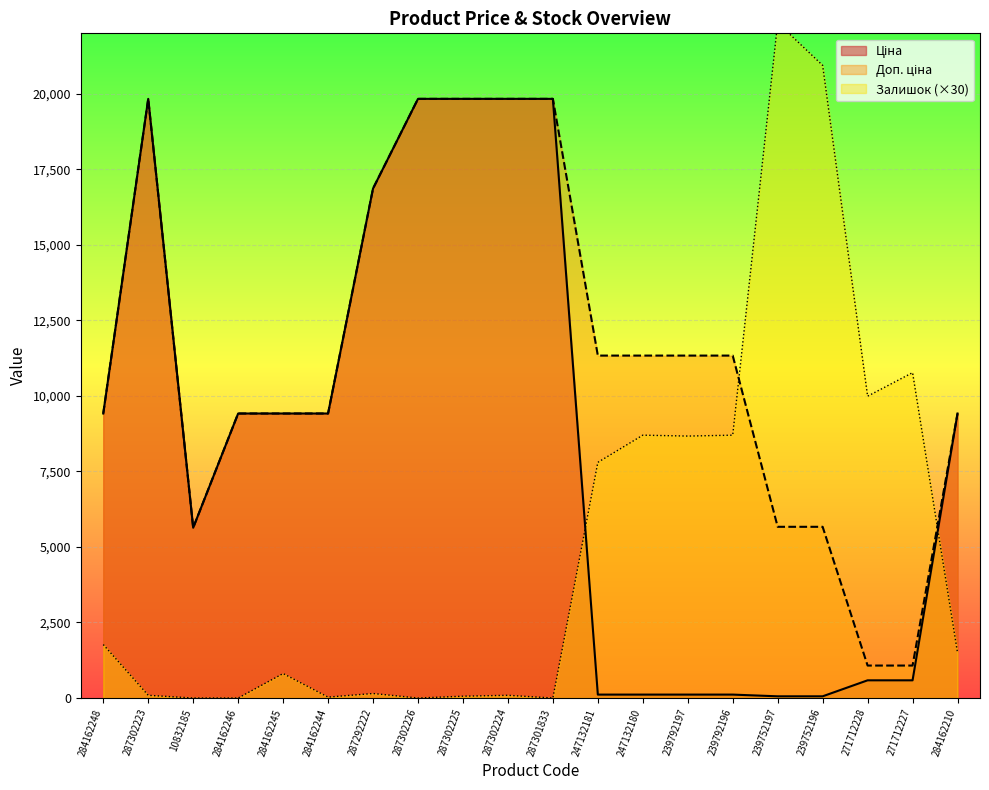

Where do Ціна and Залишок first cross each other?

287301833 and 247132181